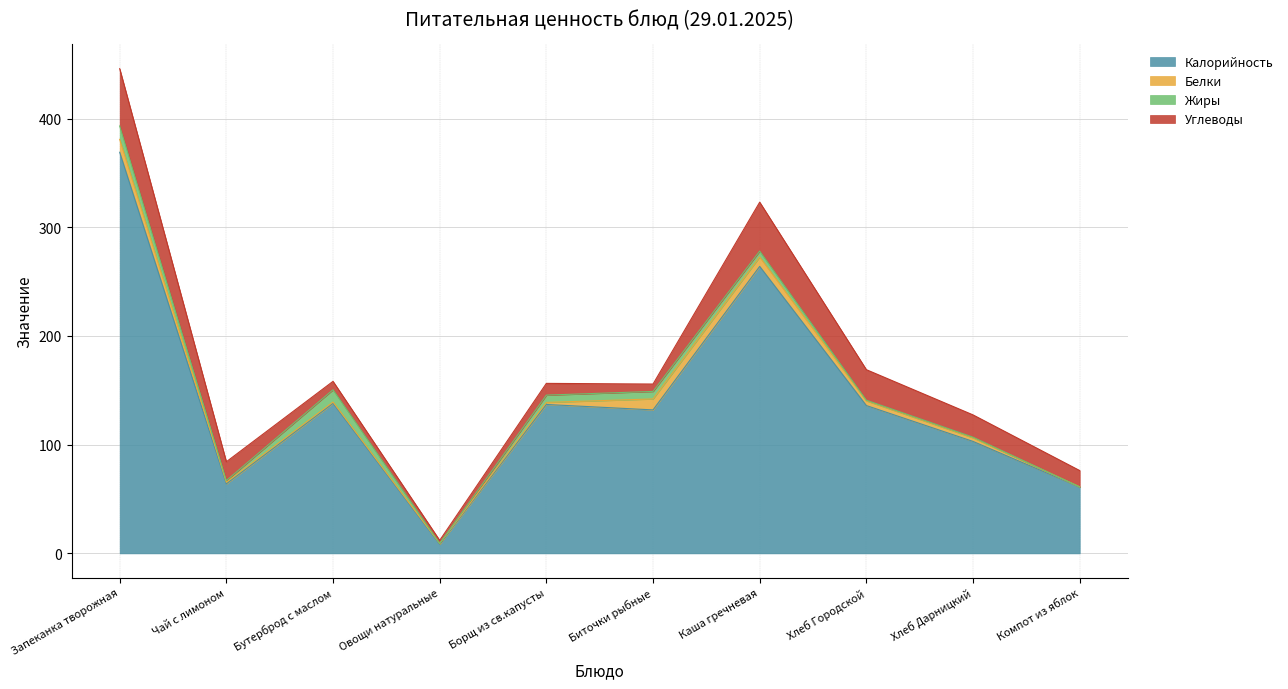

Between which two adjacent categories do Белки and Жиры first intersect?

Бутерброд с маслом and Овощи натуральные